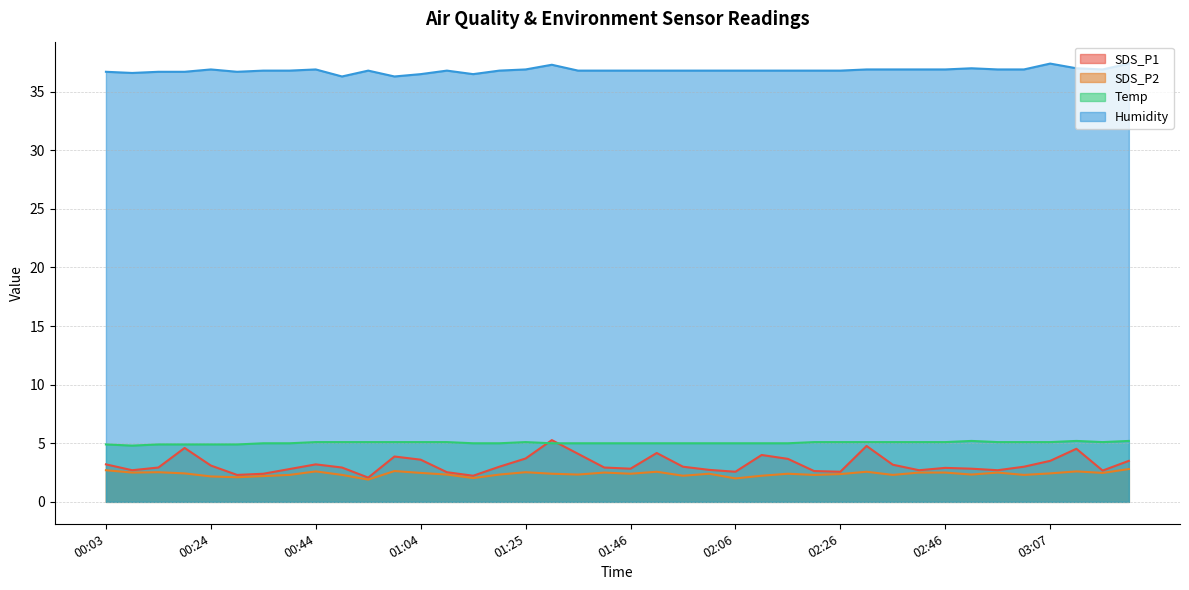

What is the sum of all Temp values?

201.6